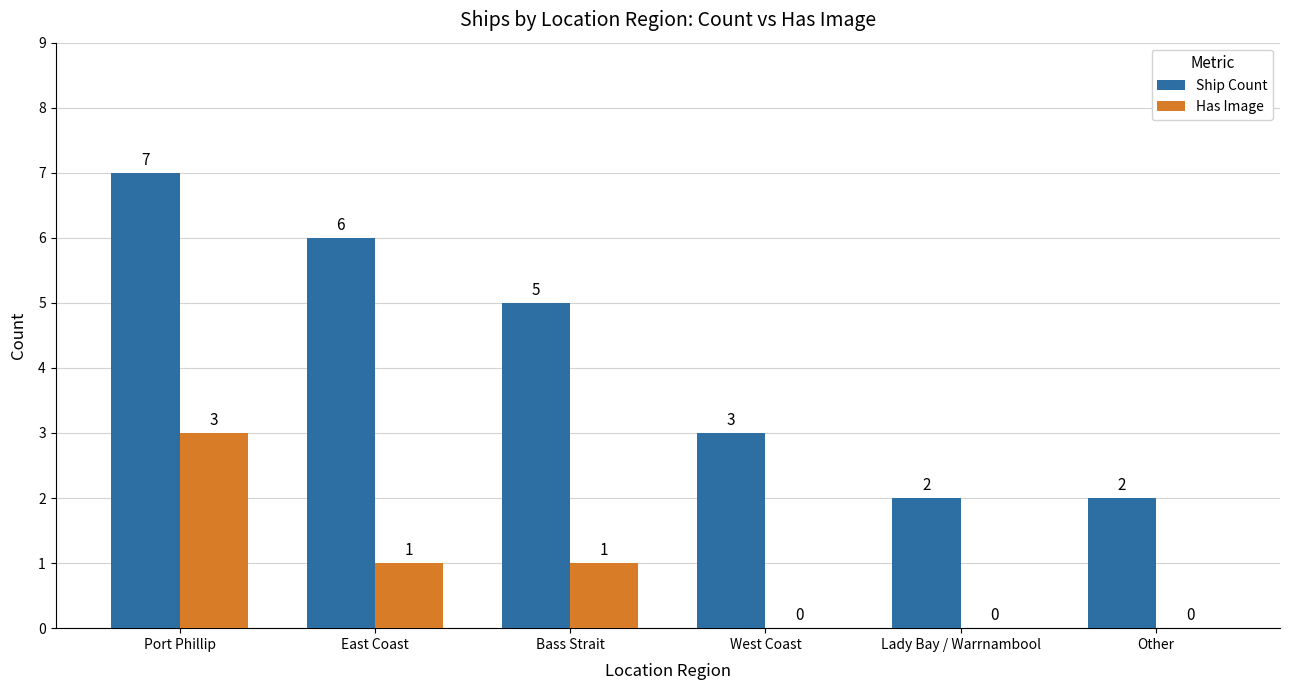

Reading right to left, transcribe all the data shown in this chart.

Ship Count: Other=2	Lady Bay / Warrnambool=2	West Coast=3	Bass Strait=5	East Coast=6	Port Phillip=7
Has Image: Other=0	Lady Bay / Warrnambool=0	West Coast=0	Bass Strait=1	East Coast=1	Port Phillip=3